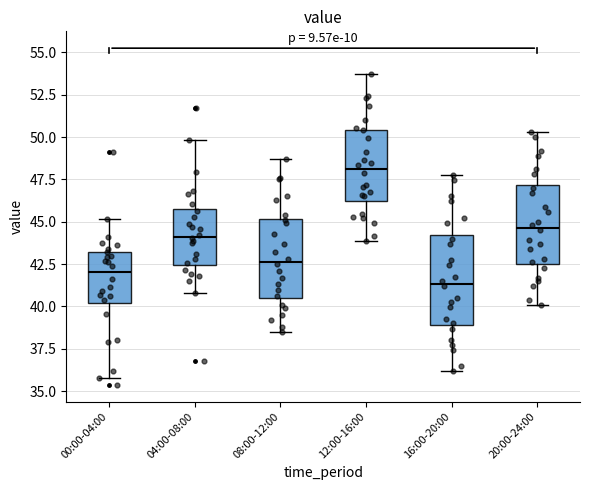

Where does the median line of the box for 08:00-12:00 sit on the y-axis? The values are not printed on the chart, so give them approximately, as read against the axis.

42.5